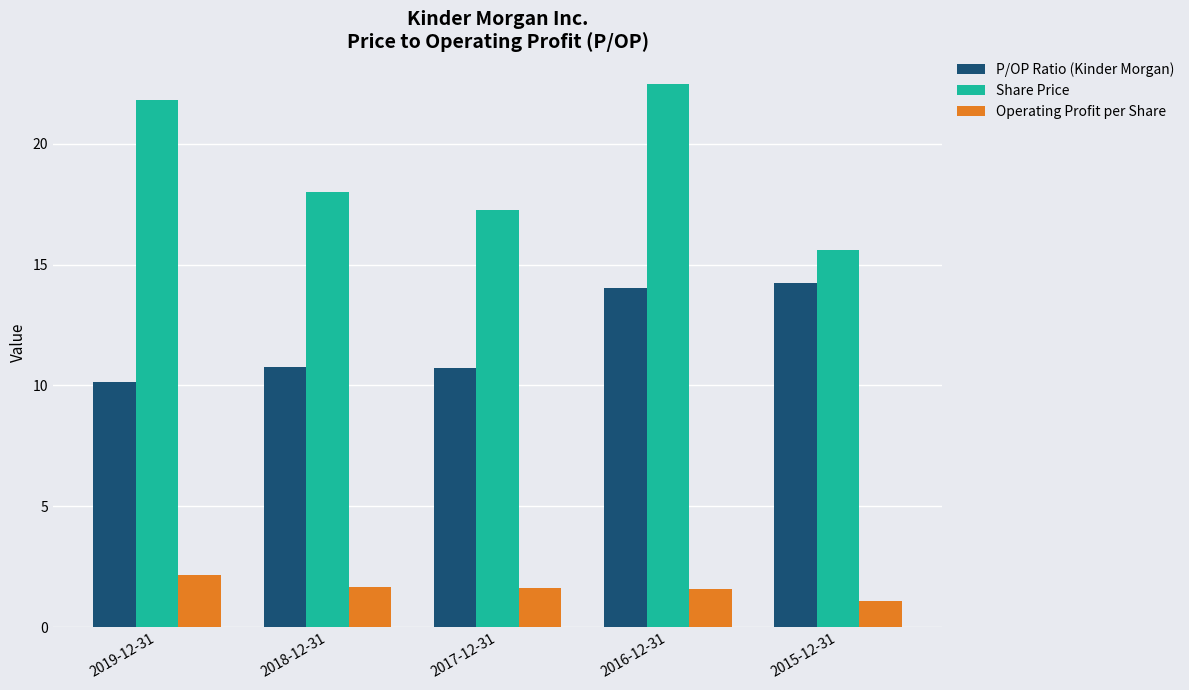

Between 2018-12-31 and 2016-12-31, which series saw the biggest shift?

Share Price